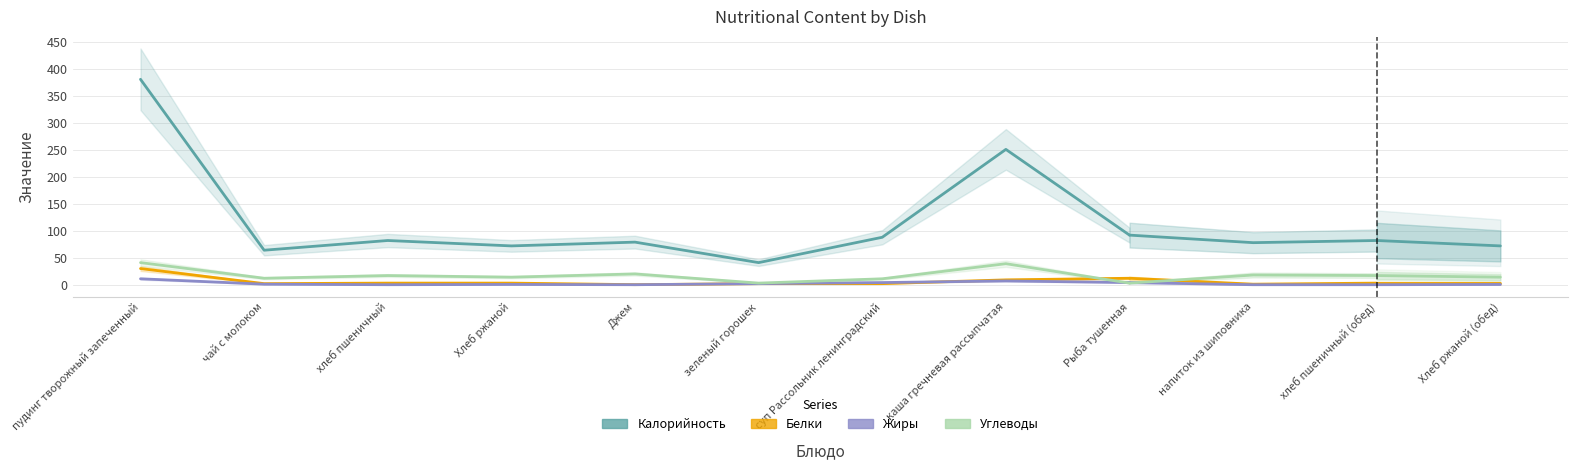

Is this an area chart (filled region under the line)?

No